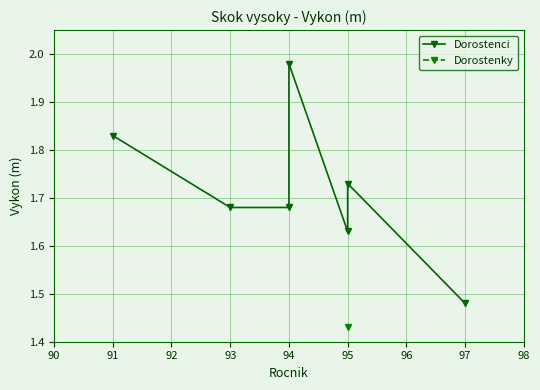

What is the difference between the maximum and minimum values?

0.5